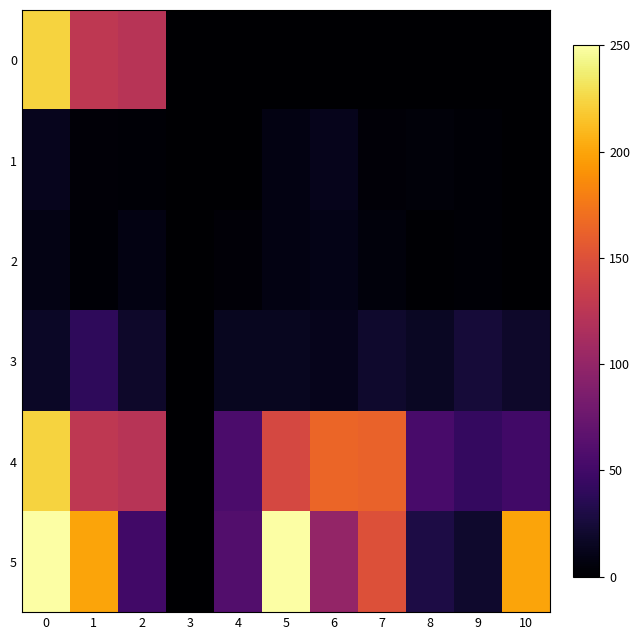

Reading left to right, extract all data points from this chart.

0: 0=223.0	1=127.0	2=123.0	3=0.0	4=0.0	5=0.0	6=0.0	7=0.0	8=0.0	9=0.0	10=0.0
1: 0=13.0	1=3.0	2=2.7	3=0.0	4=0.8	5=8.0	6=12.0	7=3.0	8=4.0	9=2.0	10=0.0
2: 0=9.0	1=2.0	2=8.0	3=0.0	4=3.6	5=8.0	6=10.0	7=5.0	8=1.0	9=2.0	10=0.1
3: 0=17.1	1=40.0	2=18.7	3=0.0	4=14.0	5=14.0	6=12.0	7=20.0	8=16.0	9=25.0	10=19.0
4: 0=223.0	1=127.0	2=123.0	3=0.0	4=56.3	5=143.0	6=165.0	7=162.3	8=54.3	9=42.9	10=50.0
5: 0=250.0	1=200.0	2=50.0	3=0.0	4=60.0	5=250.0	6=100.0	7=150.0	8=30.0	9=20.0	10=200.0